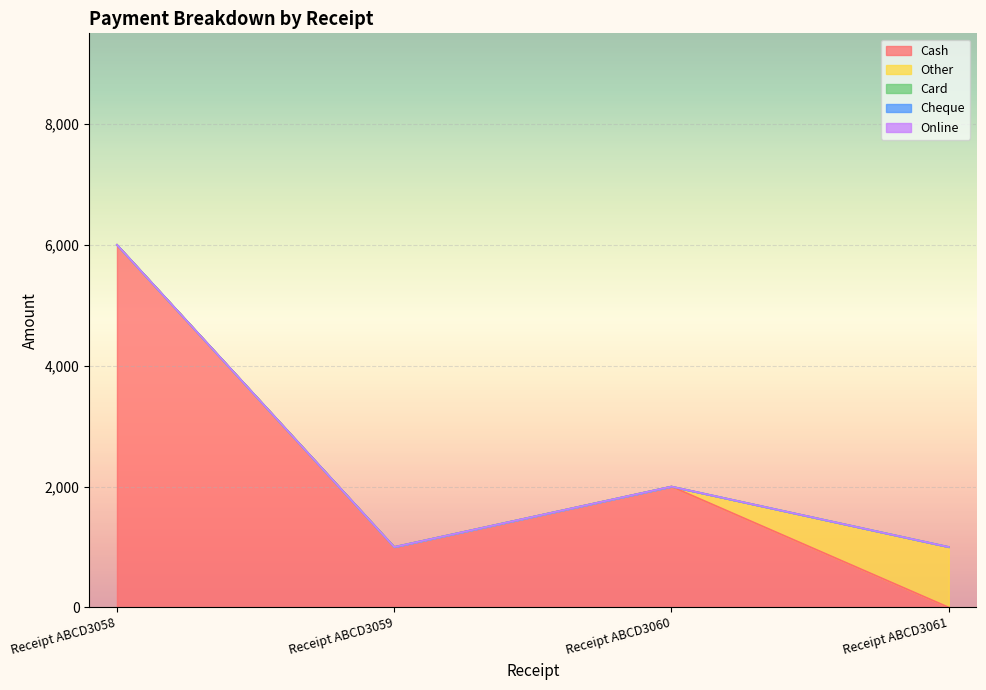

True or false: Online and Cash cross at least once.

False